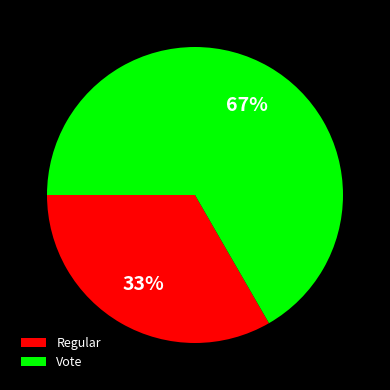

How many slices are in this pie chart?

2